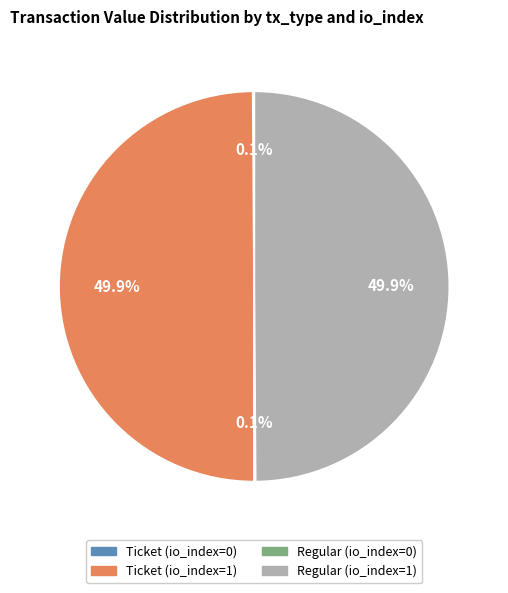

Is it true that Ticket (io_index=1) is 50% of the pie?

True